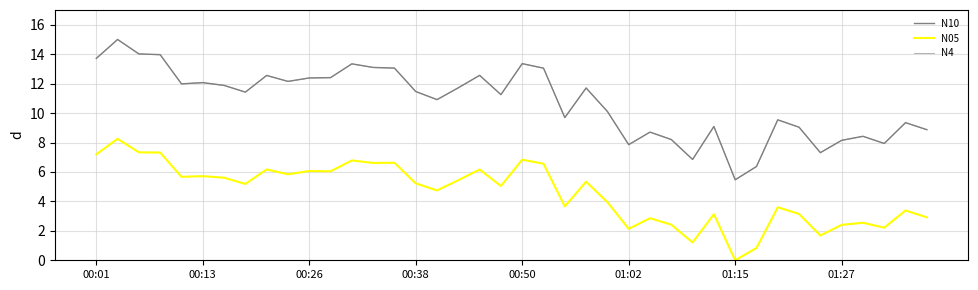

How many lines are shown in the chart?

3